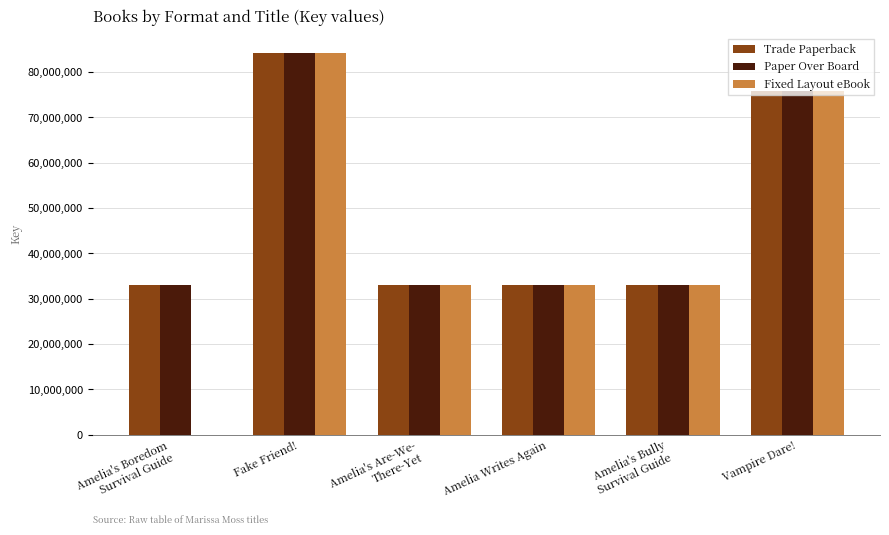

Where is Paper Over Board nearest to the value 58686894?

Vampire Dare!